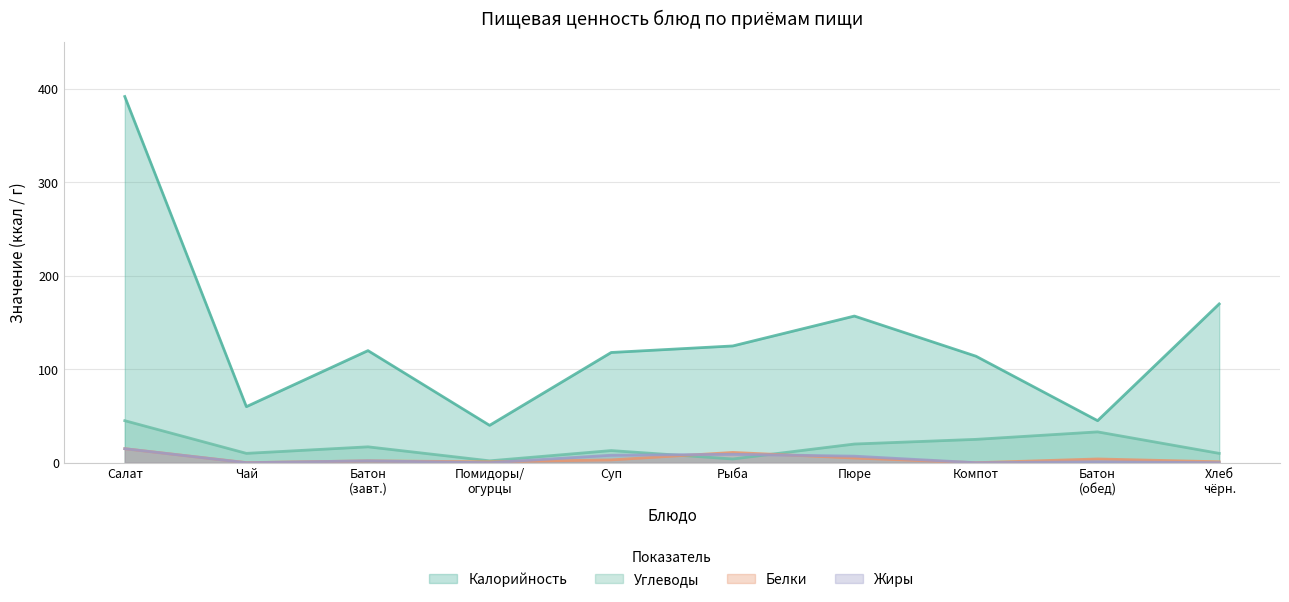

At how many categories does at least one series exceed 282?

1